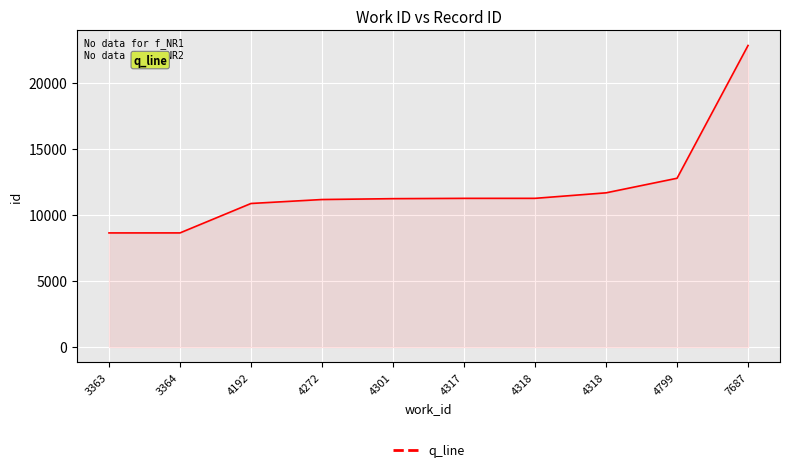

Reading left to right, transcribe all the data shown in this chart.

3363=8637	3364=8638	4192=10866	4272=11165	4301=11230	4317=11254	4318=11255	4318=11672	4799=12775	7687=22827